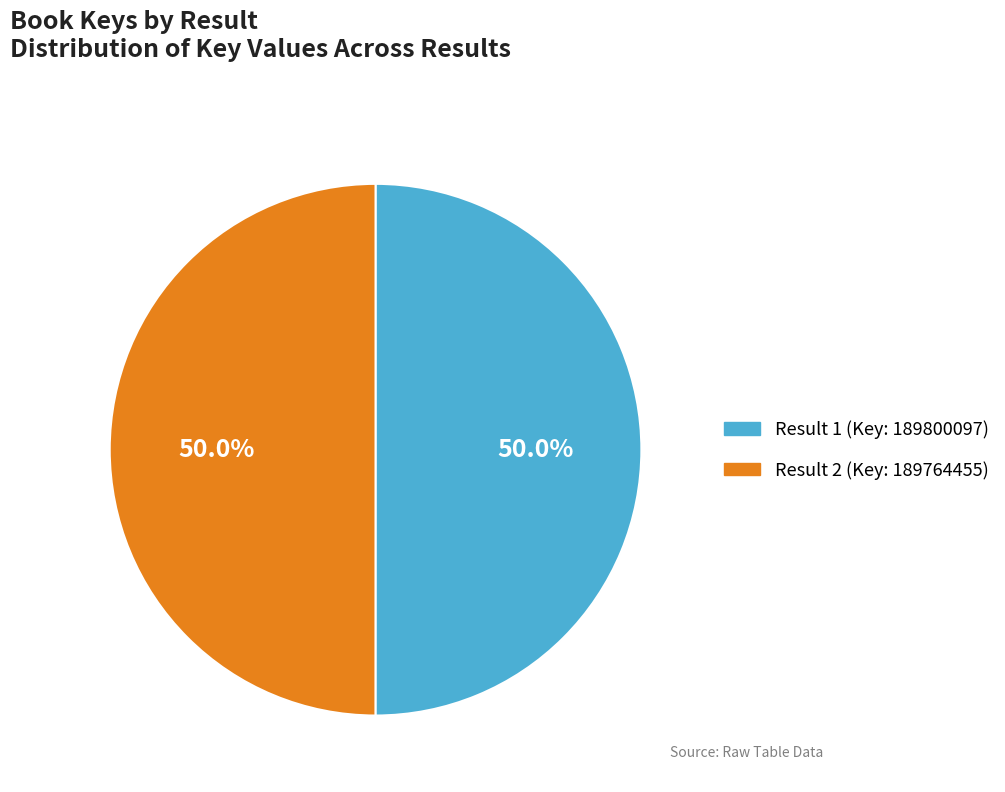

What is the ratio of the value at Result 2 (Key: 189764455) to the value at Result 1 (Key: 189800097)?

1.0